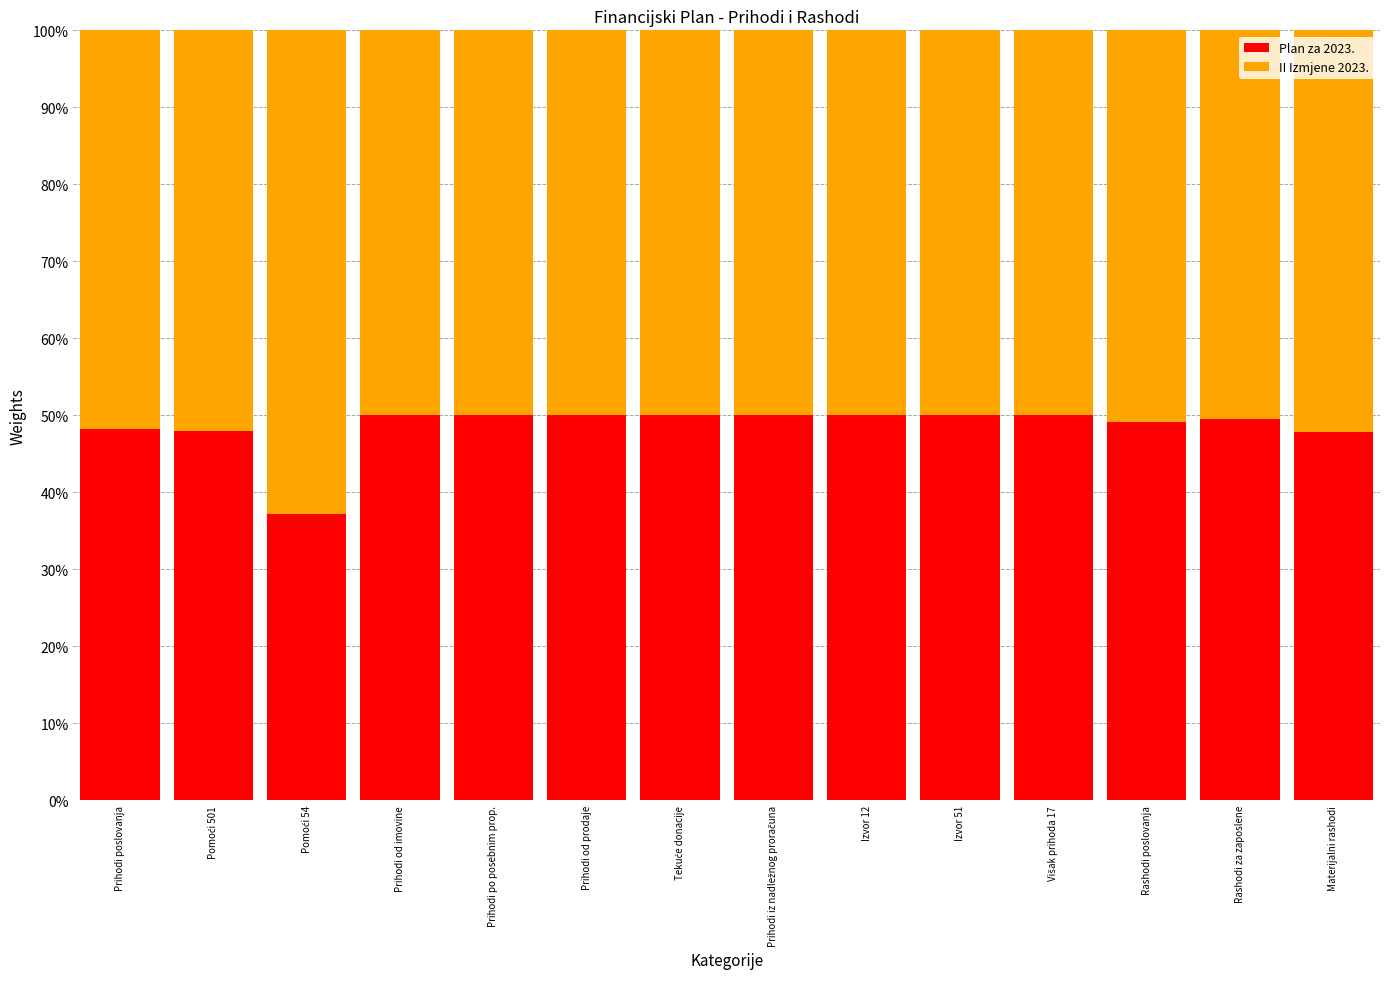

What is the minimum value for Plan za 2023.?

37.1